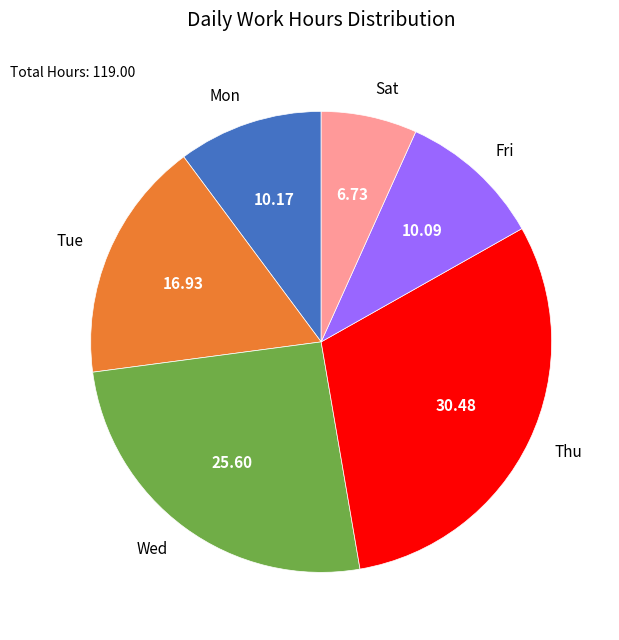

Is there any slice that represents more than half of the pie?

No